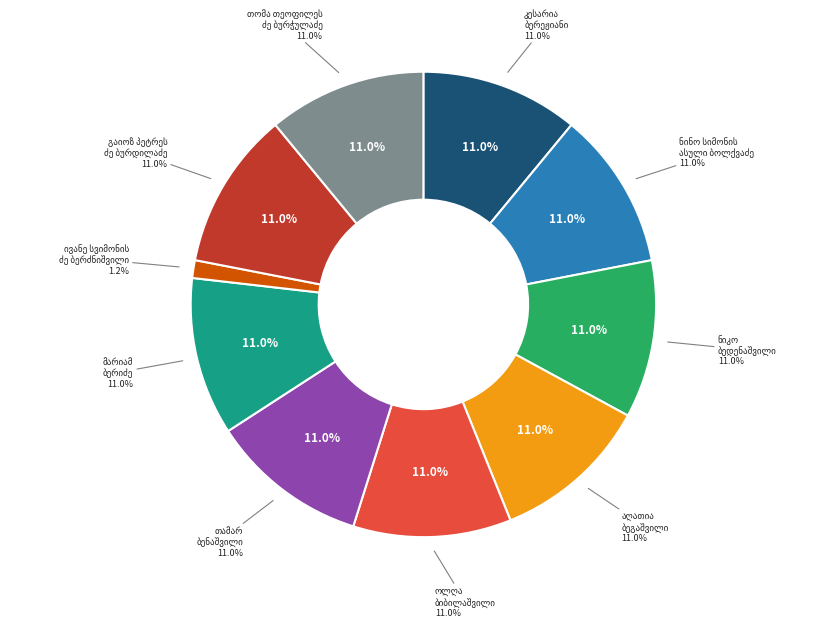

Is it true that თომა თეოფილეს ძე ბურჭულაძე is 11% of the pie?

True